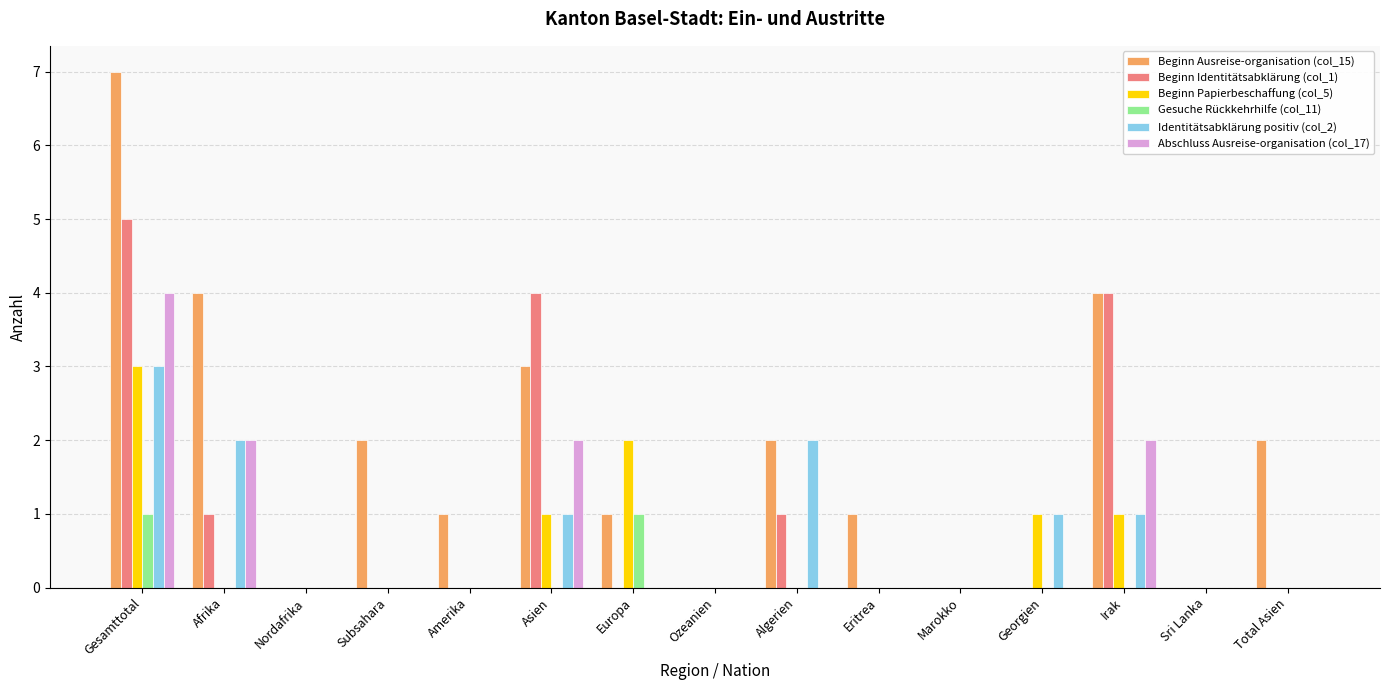

Reading left to right, transcribe all the data shown in this chart.

Beginn Ausreise-organisation (col_15): Gesamttotal=7	Afrika=4	Nordafrika=0	Subsahara=2	Amerika=1	Asien=3	Europa=1	Ozeanien=0	Algerien=2	Eritrea=1	Marokko=0	Georgien=0	Irak=4	Sri Lanka=0	Total Asien=2
Beginn Identitätsabklärung (col_1): Gesamttotal=5	Afrika=1	Nordafrika=0	Subsahara=0	Amerika=0	Asien=4	Europa=0	Ozeanien=0	Algerien=1	Eritrea=0	Marokko=0	Georgien=0	Irak=4	Sri Lanka=0	Total Asien=0
Beginn Papierbeschaffung (col_5): Gesamttotal=3	Afrika=0	Nordafrika=0	Subsahara=0	Amerika=0	Asien=1	Europa=2	Ozeanien=0	Algerien=0	Eritrea=0	Marokko=0	Georgien=1	Irak=1	Sri Lanka=0	Total Asien=0
Gesuche Rückkehrhilfe (col_11): Gesamttotal=1	Afrika=0	Nordafrika=0	Subsahara=0	Amerika=0	Asien=0	Europa=1	Ozeanien=0	Algerien=0	Eritrea=0	Marokko=0	Georgien=0	Irak=0	Sri Lanka=0	Total Asien=0
Identitätsabklärung positiv (col_2): Gesamttotal=3	Afrika=2	Nordafrika=0	Subsahara=0	Amerika=0	Asien=1	Europa=0	Ozeanien=0	Algerien=2	Eritrea=0	Marokko=0	Georgien=1	Irak=1	Sri Lanka=0	Total Asien=0
Abschluss Ausreise-organisation (col_17): Gesamttotal=4	Afrika=2	Nordafrika=0	Subsahara=0	Amerika=0	Asien=2	Europa=0	Ozeanien=0	Algerien=0	Eritrea=0	Marokko=0	Georgien=0	Irak=2	Sri Lanka=0	Total Asien=0